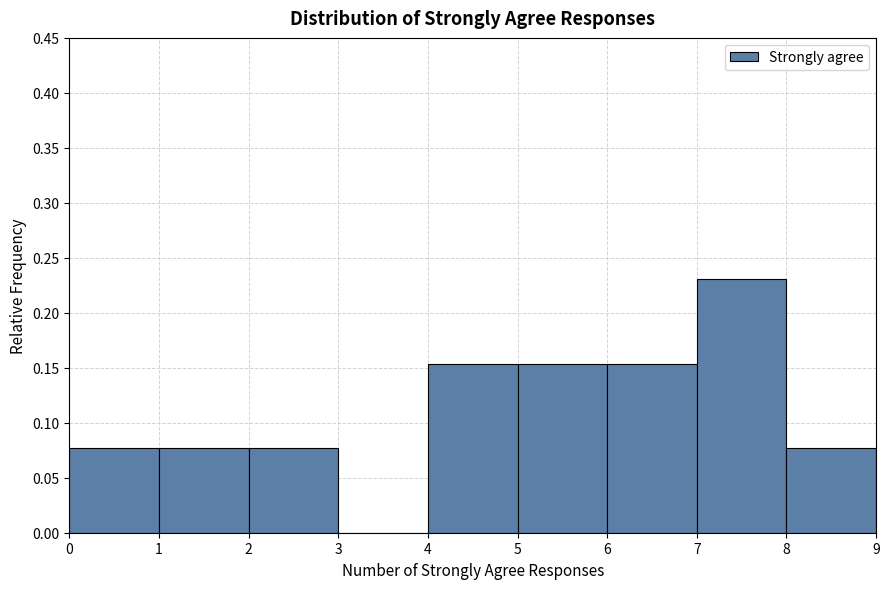

Reading left to right, transcribe this chart: for each bar, give the range it covers on the x-axis and its height. The values are not printed on the chart, so give them approximately, as read against the axis.

0 to 1: 0.075
1 to 2: 0.075
2 to 3: 0.075
3 to 4: 0
4 to 5: 0.155
5 to 6: 0.155
6 to 7: 0.155
7 to 8: 0.230
8 to 9: 0.075